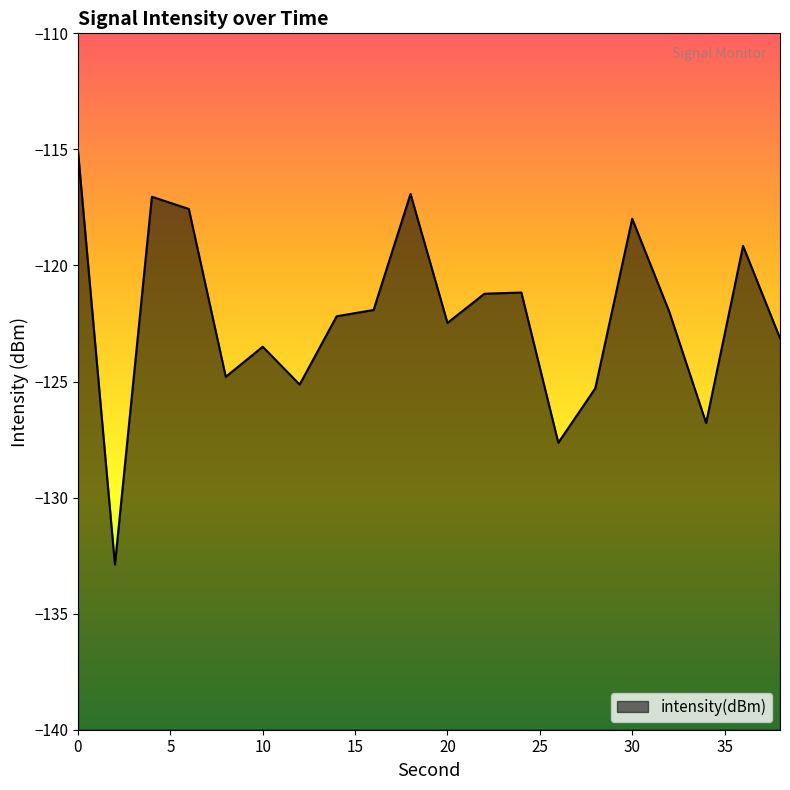

How many values are below -121?

14